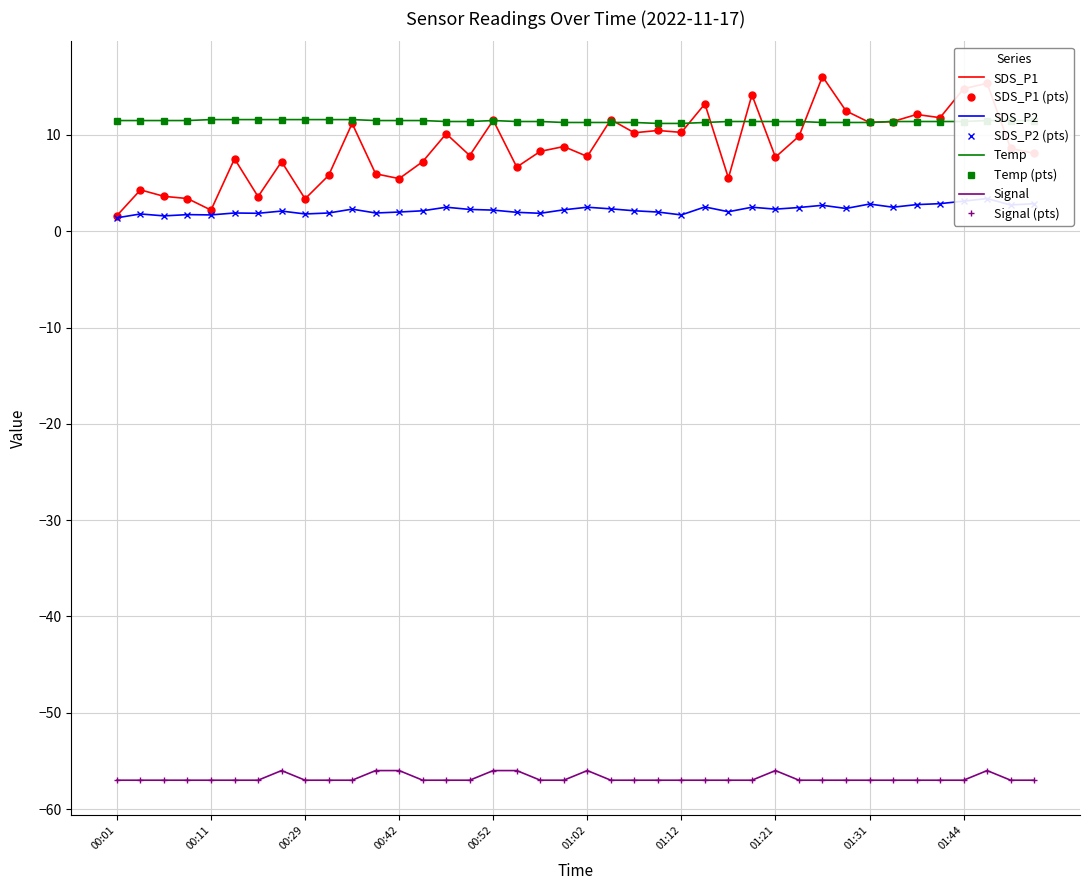

The Temp series shows 11.5 at 00:44. True or false?

True